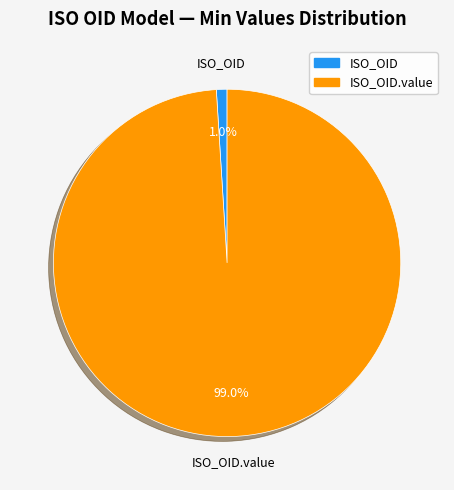

To the nearest percent, what is the difference between the largest and smallest slice percentages?

98%